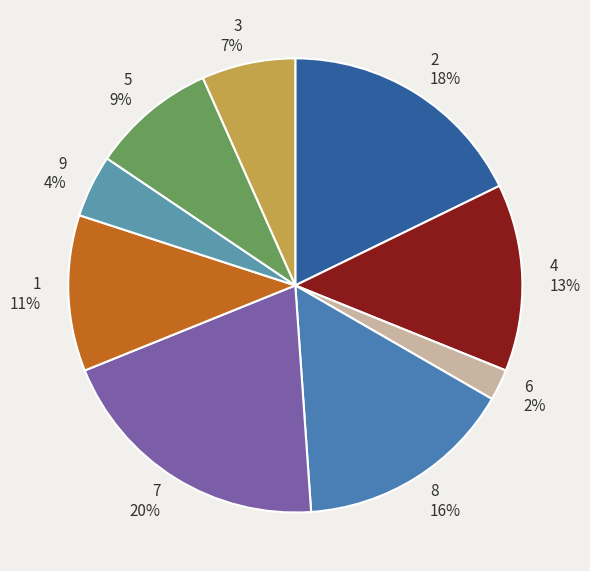

Which category has the biggest portion of the pie?

7